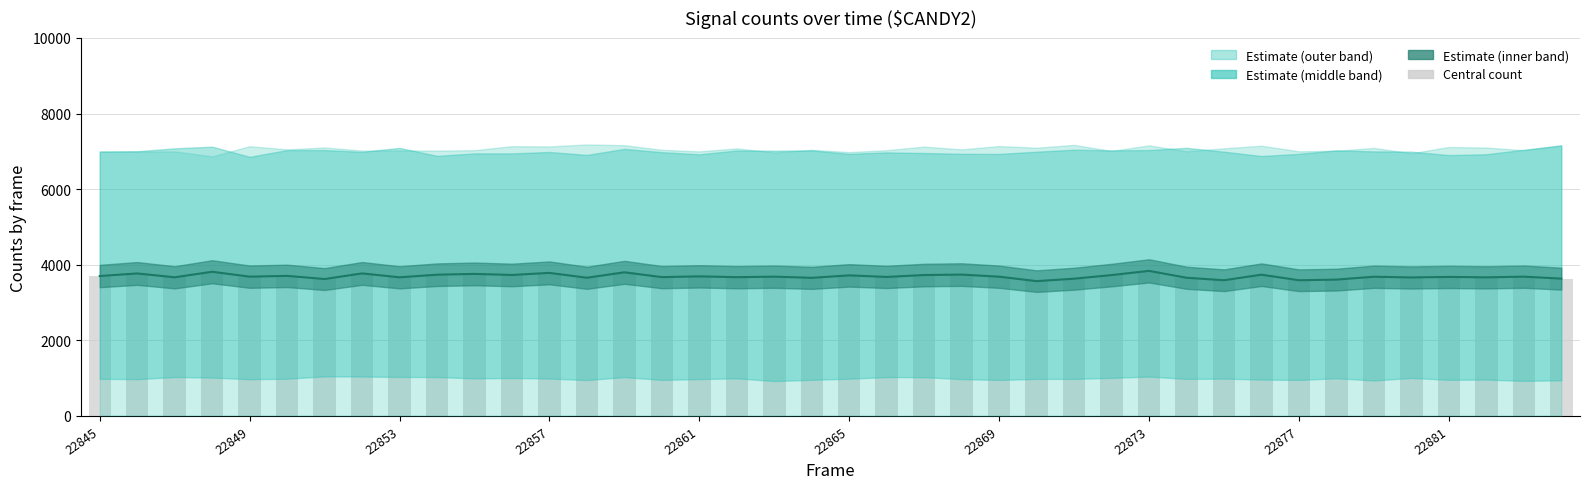

What is the minimum value shown in the chart?

3567